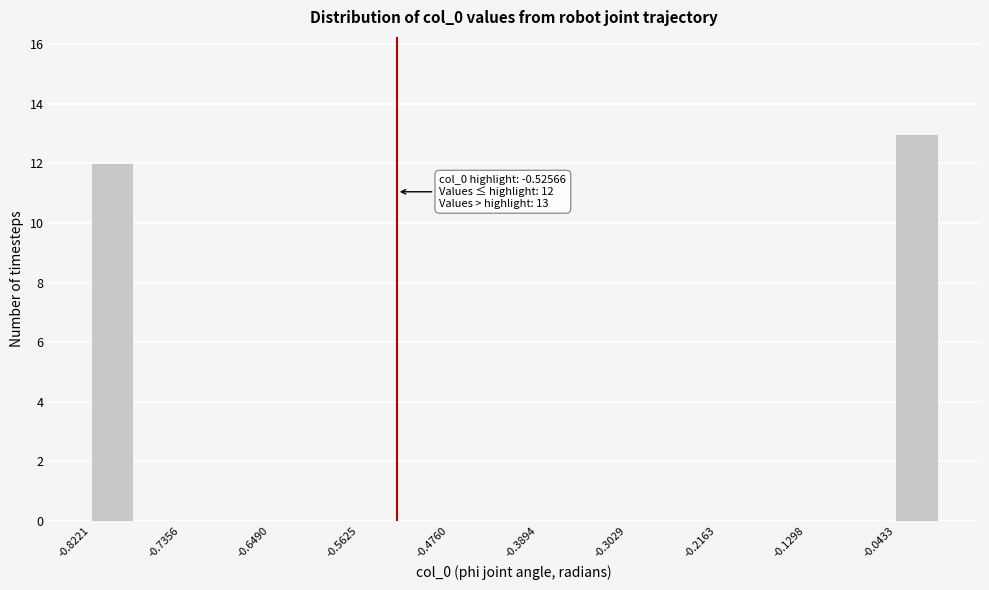

Over which range of the x-axis is the bar tallest?

-0.04 to 0.00